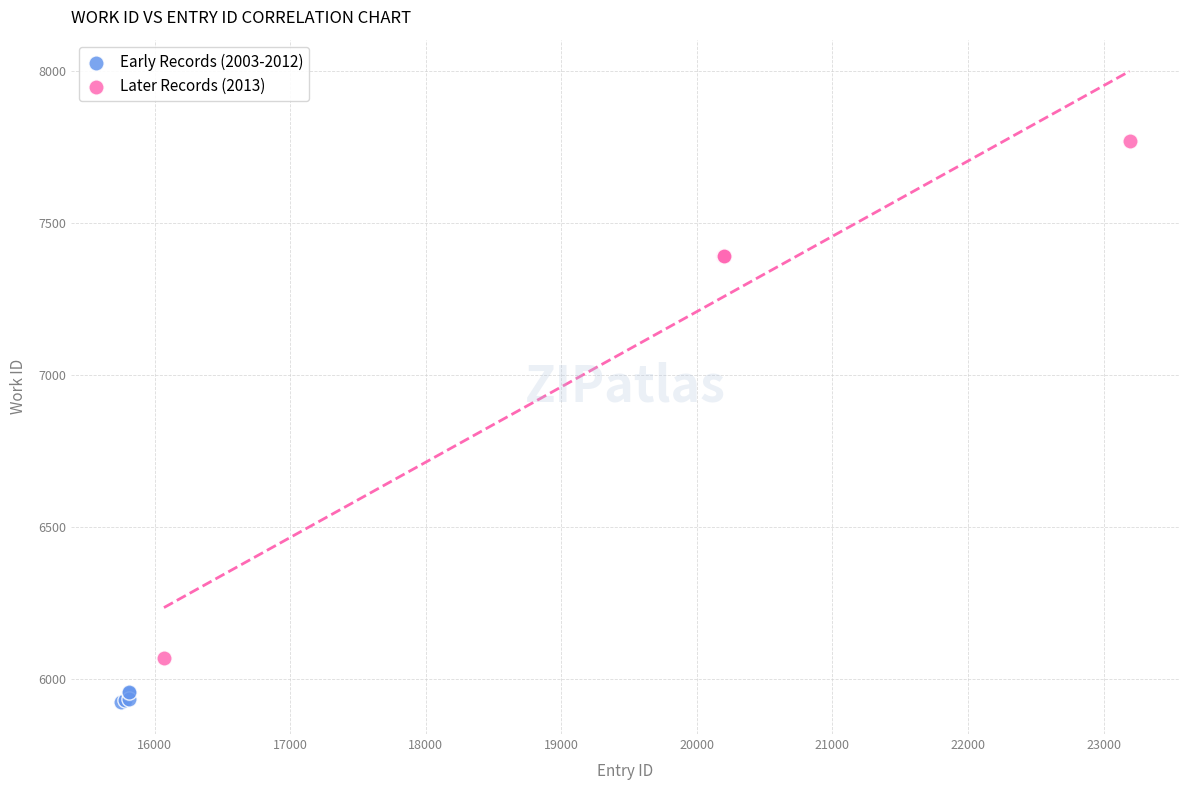

Which series has the widest spread of Y values?

Later Records (2013)